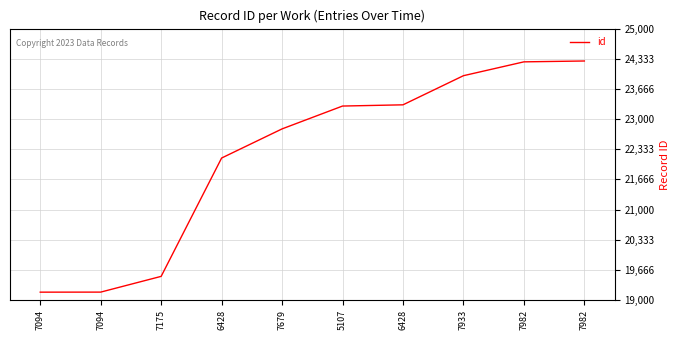

Does the chart display data point markers on the line(s)?

No